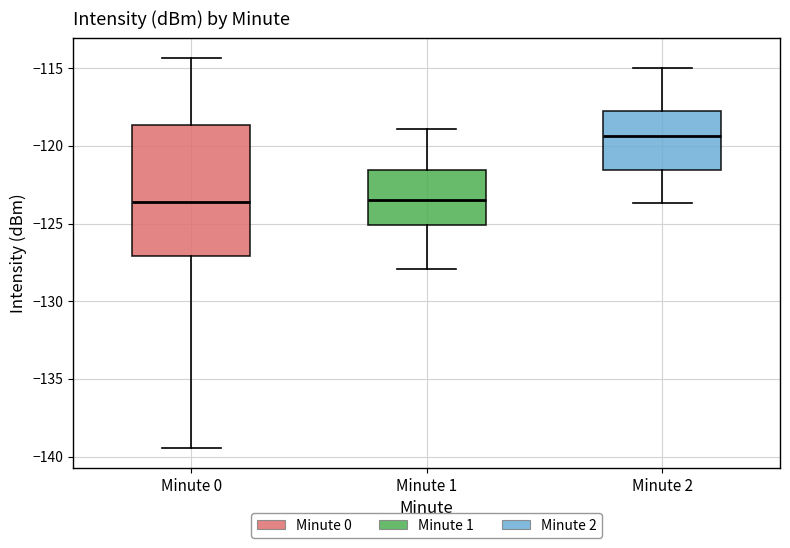

Where does the median line of the box for Minute 2 sit on the y-axis? The values are not printed on the chart, so give them approximately, as read against the axis.

-119.5